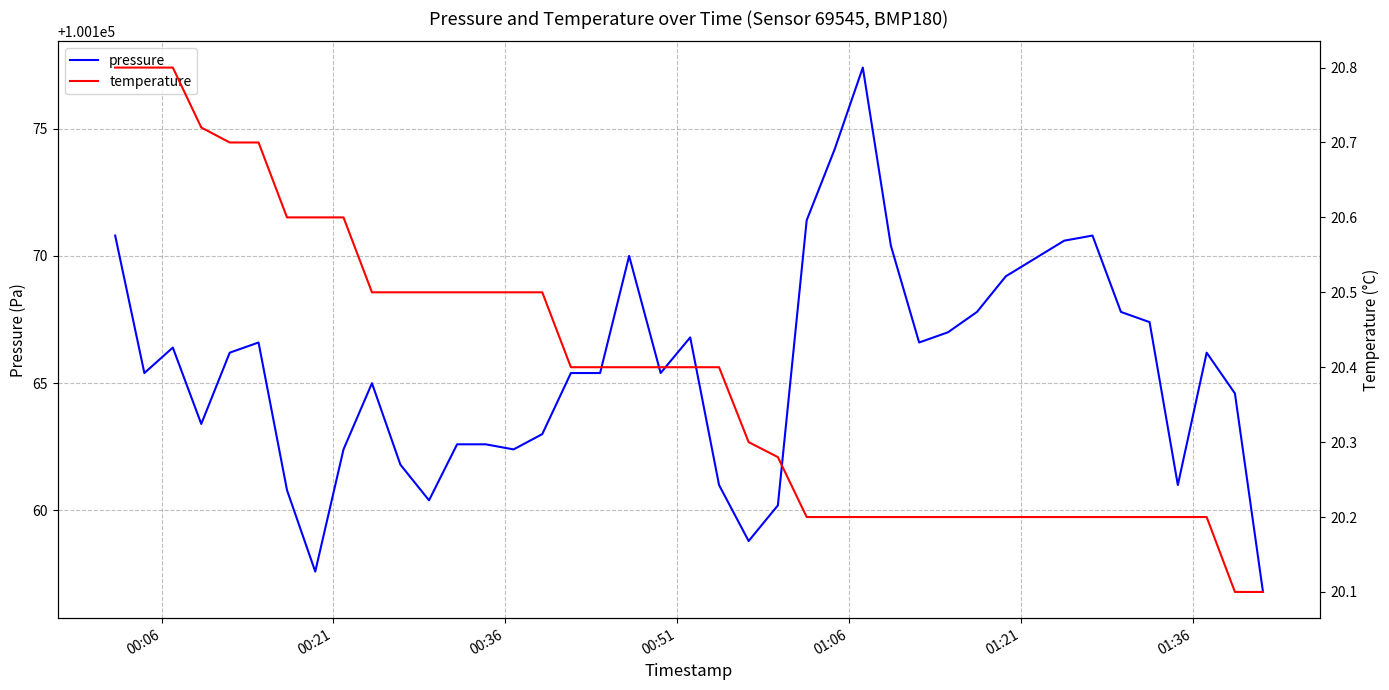

Which series has the largest total across all categories?

pressure